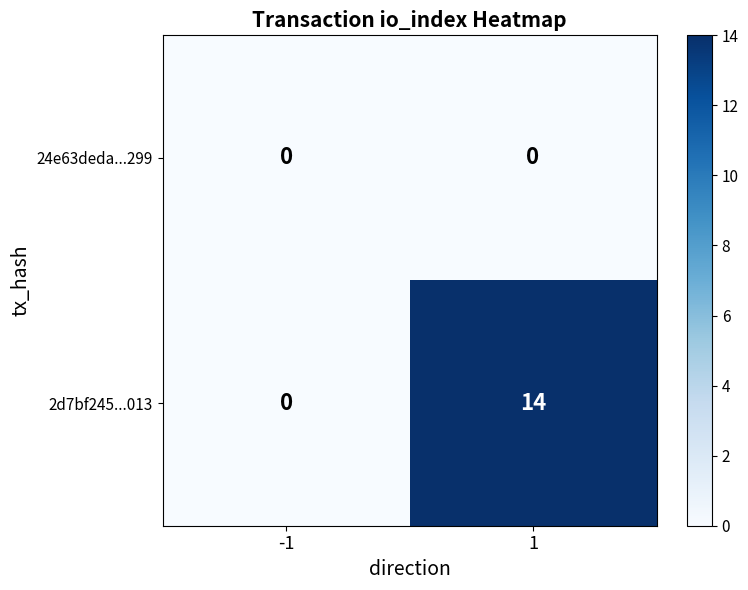

What is the highest value of the 2d7bf245...013 series?

14